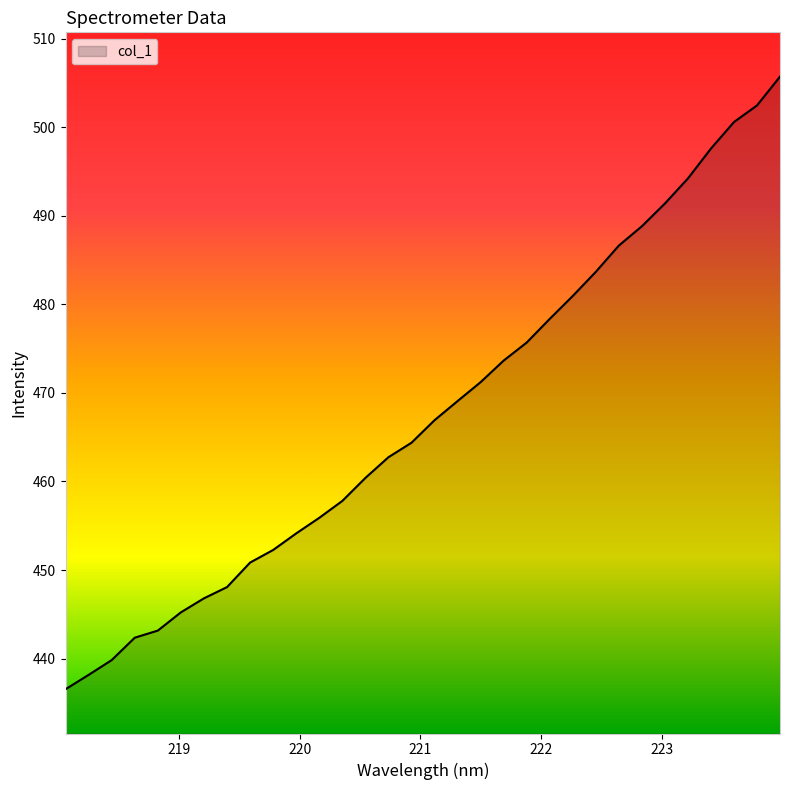

True or false: the data has more than 0 interior local peaks.

False